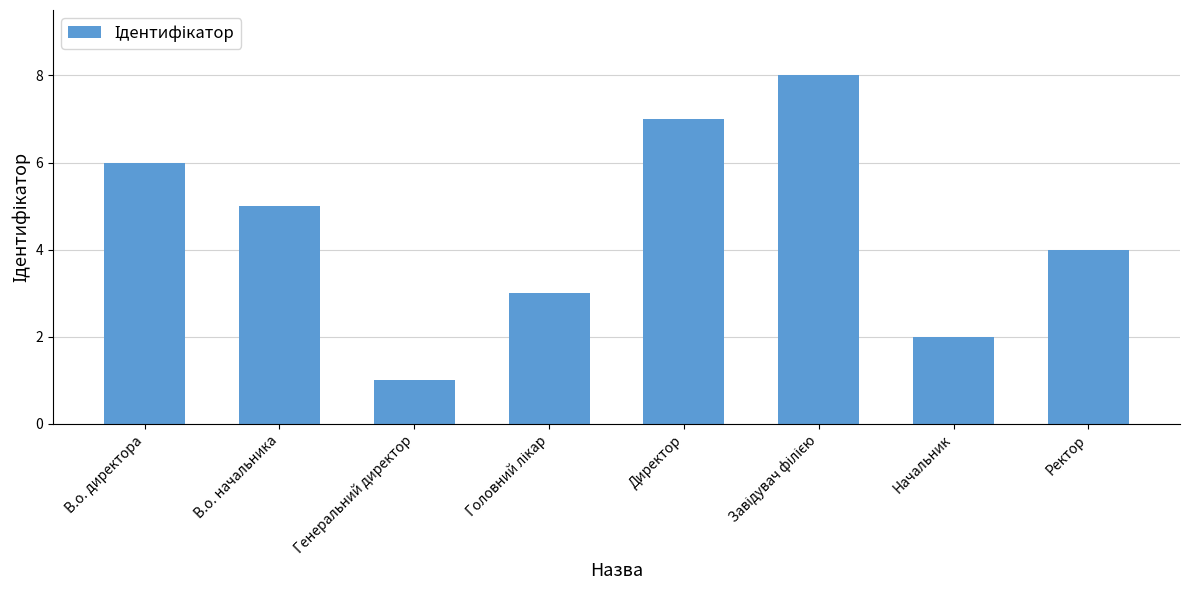

What is the greatest value displayed?

8